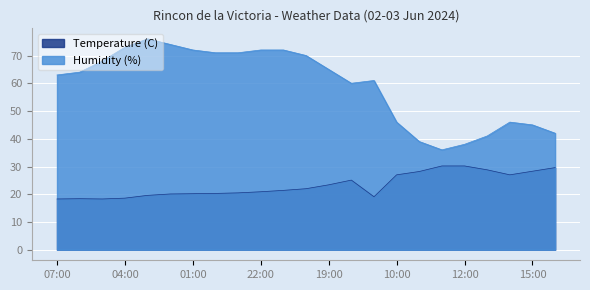

At which label does Temperature (C) first exceed 21?

21:00